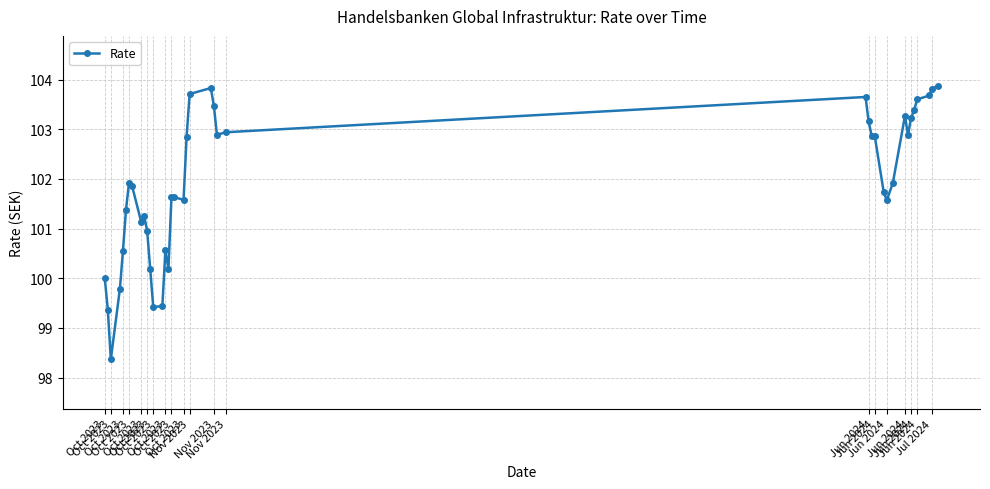

What is the value of the 39th point from the left?

103.8